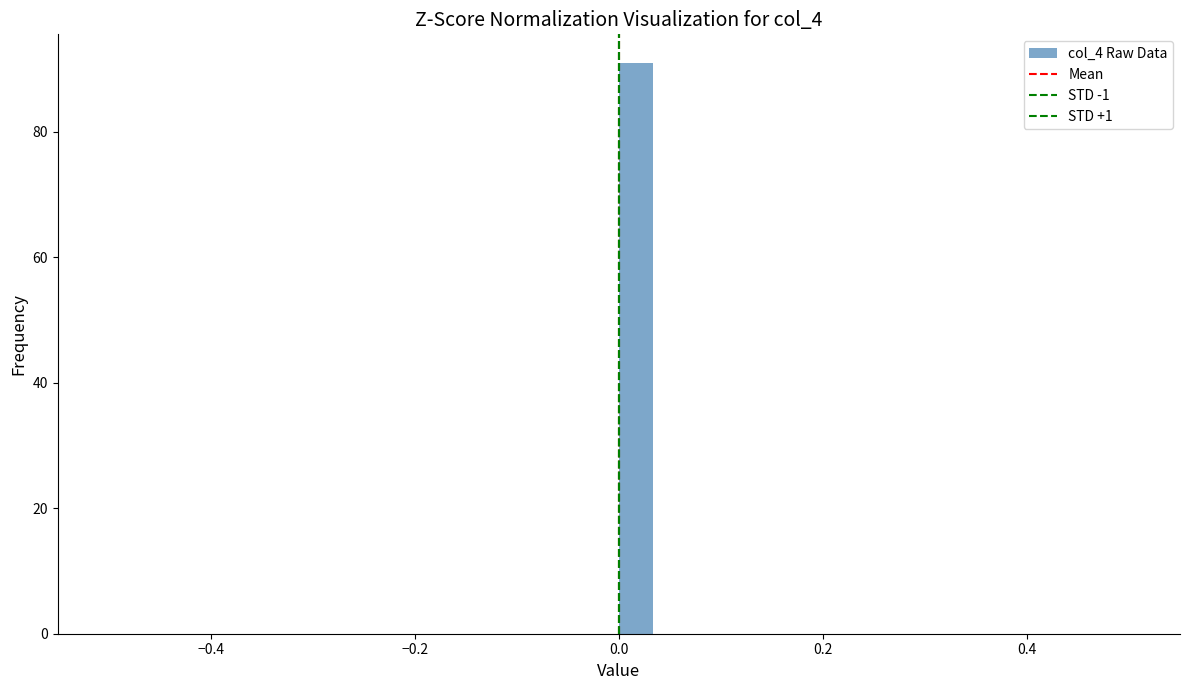

Around what value on the x-axis is the tallest bar? Give the approximate position of its centre, as read against the axis.

0.02